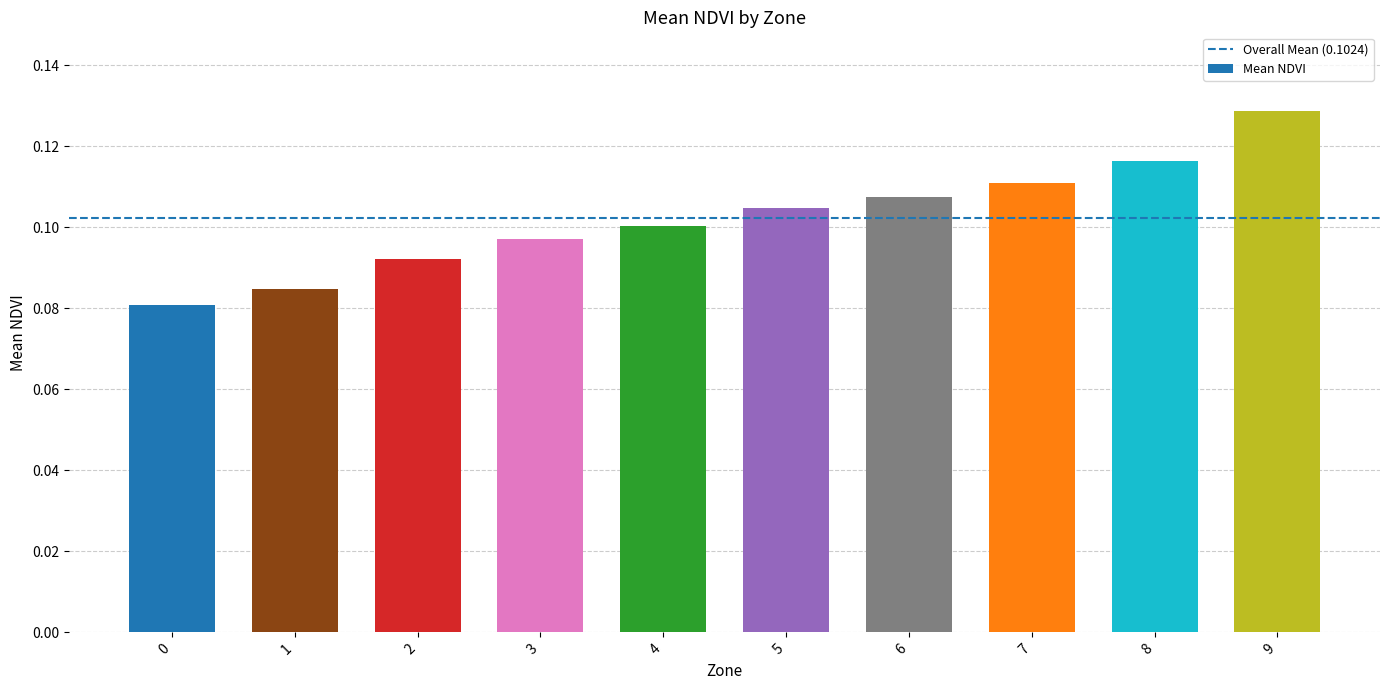

Which has a higher value, 6 or 4?

6